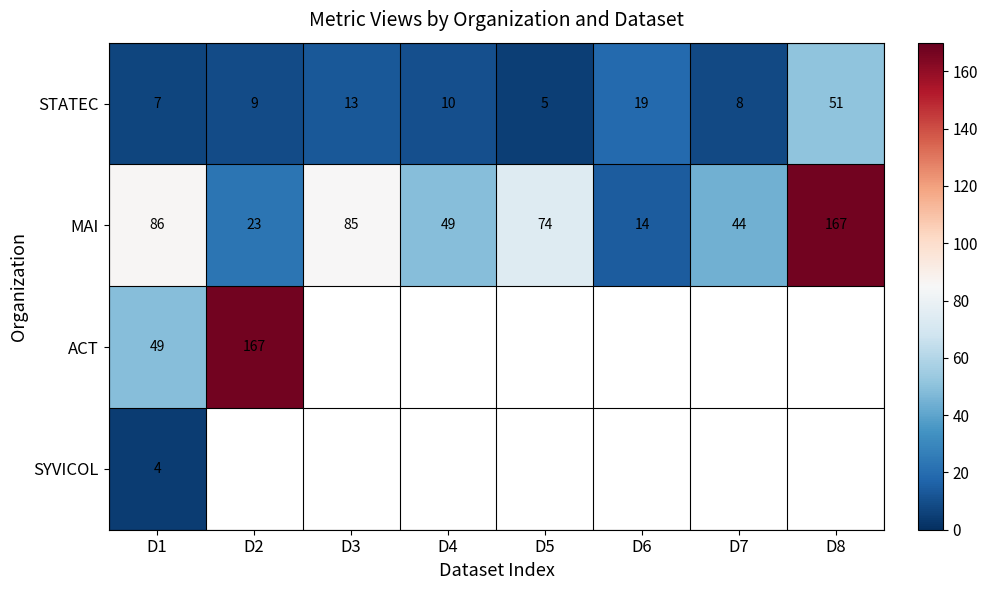

What is the difference between the highest and lowest values at D1?

82